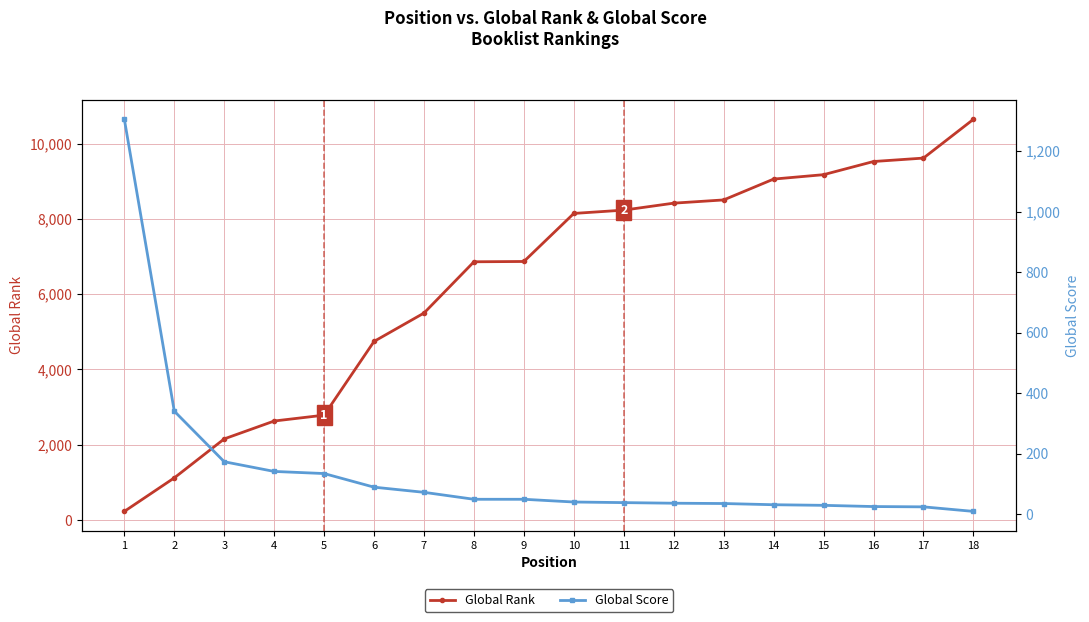

How many series are shown in this chart?

2